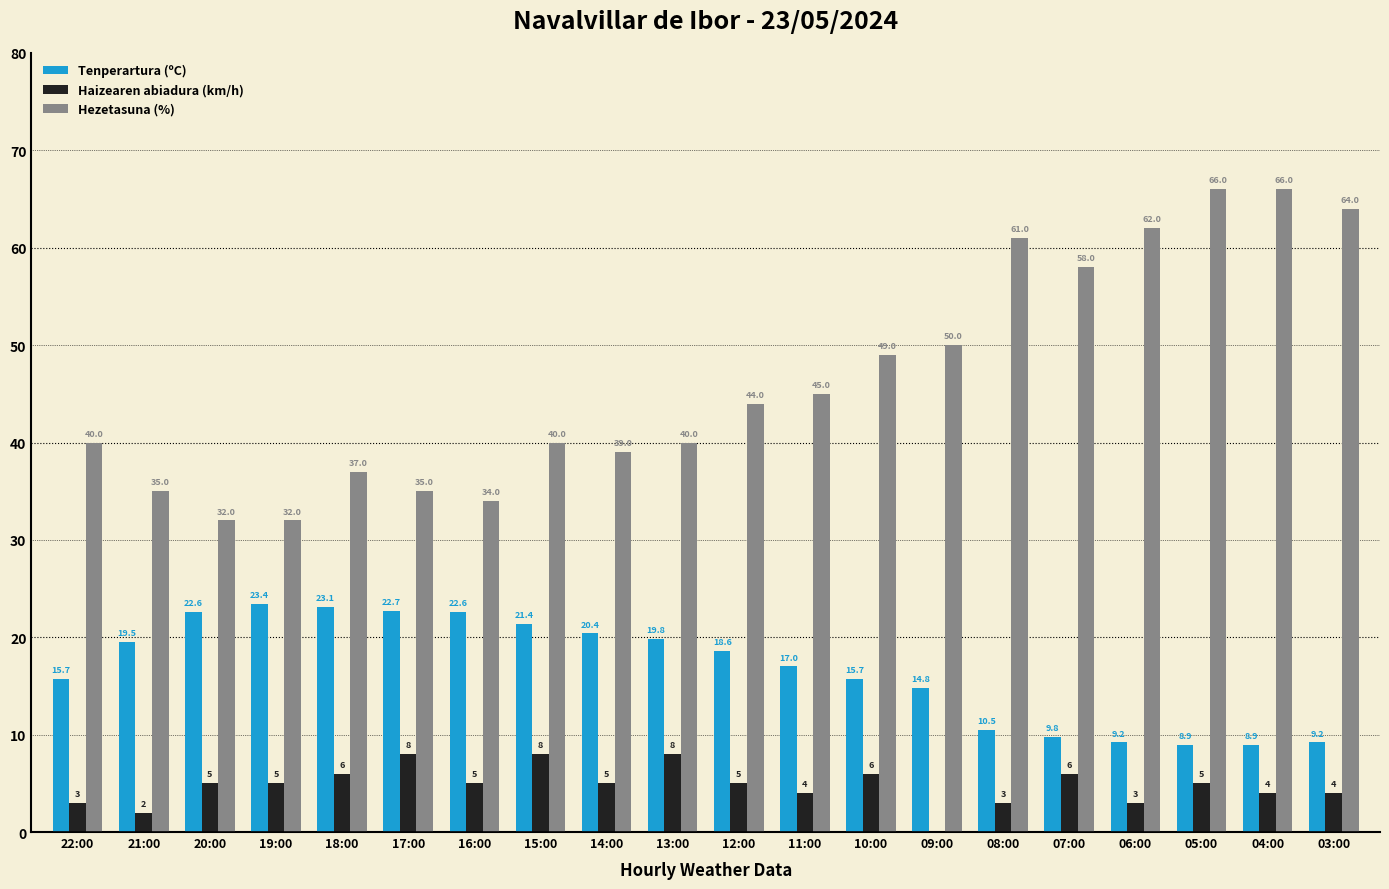

Reading right to left, transcribe all the data shown in this chart.

Tenperartura (ºC): 03:00=9.2	04:00=8.9	05:00=8.9	06:00=9.2	07:00=9.8	08:00=10.5	09:00=14.8	10:00=15.7	11:00=17.0	12:00=18.6	13:00=19.8	14:00=20.4	15:00=21.4	16:00=22.6	17:00=22.7	18:00=23.1	19:00=23.4	20:00=22.6	21:00=19.5	22:00=15.7
Haizearen abiadura (km/h): 03:00=4.0	04:00=4.0	05:00=5.0	06:00=3.0	07:00=6.0	08:00=3.0	09:00=0.0	10:00=6.0	11:00=4.0	12:00=5.0	13:00=8.0	14:00=5.0	15:00=8.0	16:00=5.0	17:00=8.0	18:00=6.0	19:00=5.0	20:00=5.0	21:00=2.0	22:00=3.0
Hezetasuna (%): 03:00=64.0	04:00=66.0	05:00=66.0	06:00=62.0	07:00=58.0	08:00=61.0	09:00=50.0	10:00=49.0	11:00=45.0	12:00=44.0	13:00=40.0	14:00=39.0	15:00=40.0	16:00=34.0	17:00=35.0	18:00=37.0	19:00=32.0	20:00=32.0	21:00=35.0	22:00=40.0